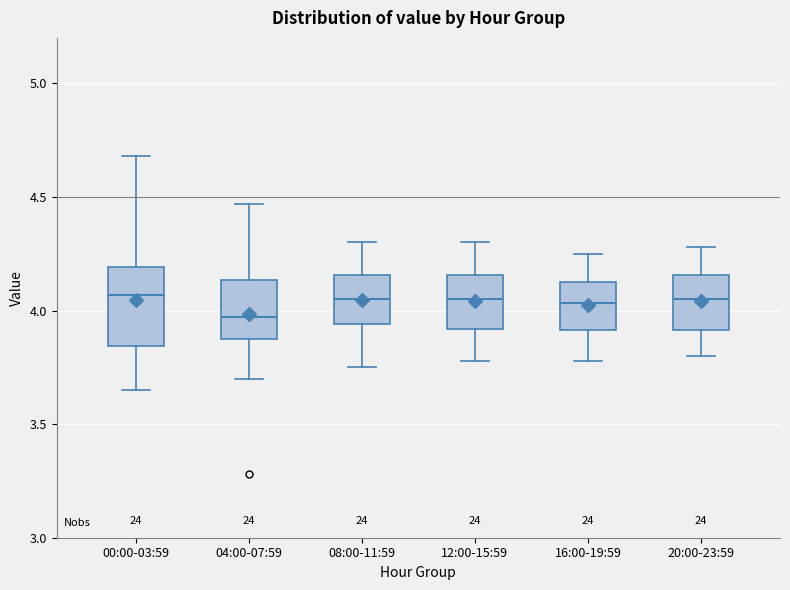

Reading left to right, read every box against the y-axis: the position of its median line, the range the box covers, and the ends of its whiskers. The values are not printed on the chart, so give them approximately, as read against the axis.

00:00-03:59: median 4.05, box 3.85 to 4.20, whiskers 3.65 to 4.70
04:00-07:59: median 3.95, box 3.85 to 4.15, whiskers 3.70 to 4.45
08:00-11:59: median 4.05, box 3.95 to 4.15, whiskers 3.75 to 4.30
12:00-15:59: median 4.05, box 3.90 to 4.15, whiskers 3.80 to 4.30
16:00-19:59: median 4.05, box 3.90 to 4.15, whiskers 3.80 to 4.25
20:00-23:59: median 4.05, box 3.90 to 4.15, whiskers 3.80 to 4.30